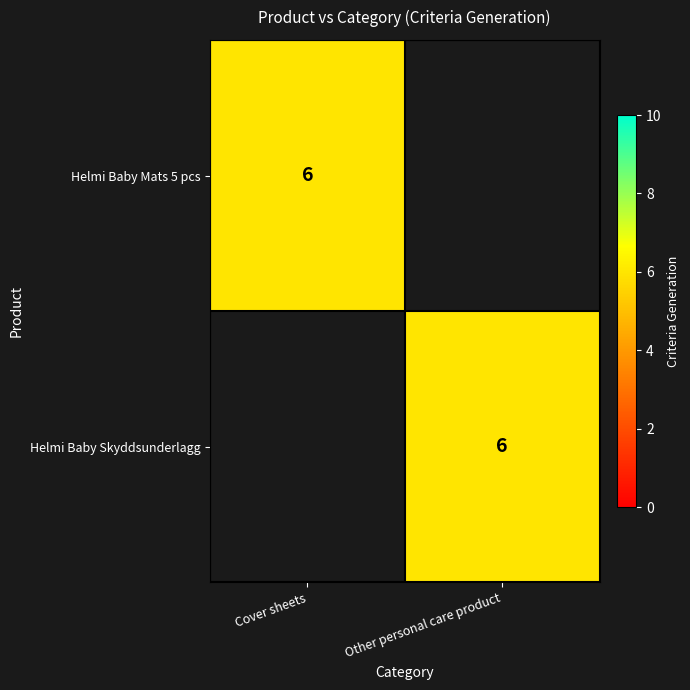

The Helmi Baby Mats 5 pcs series shows 9 at Cover sheets. True or false?

False